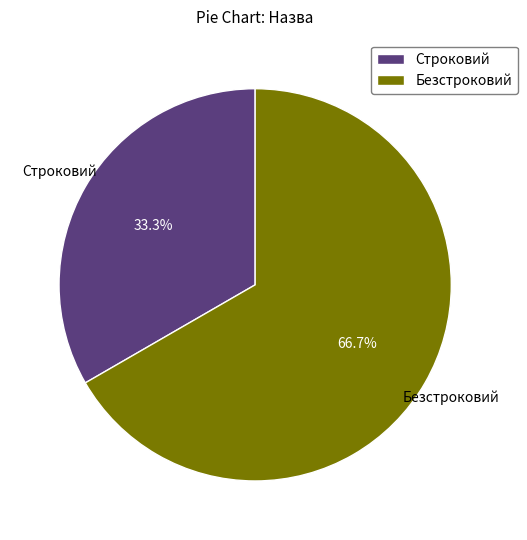

To the nearest percent, what is the difference between the Строковий and Безстроковий slice percentages?

33%